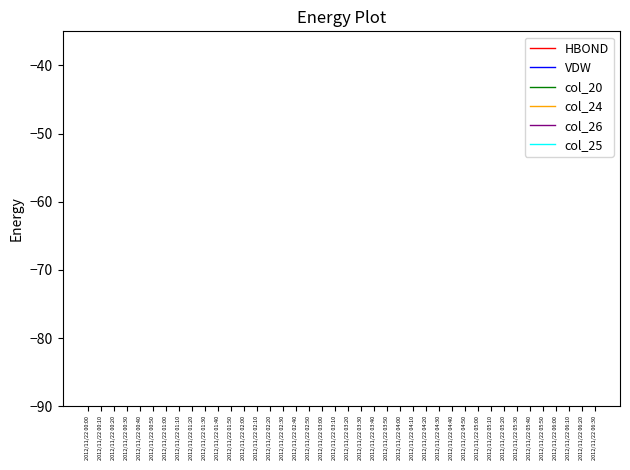

True or false: col_25 has more than 0 points higher than both neighbors.

True